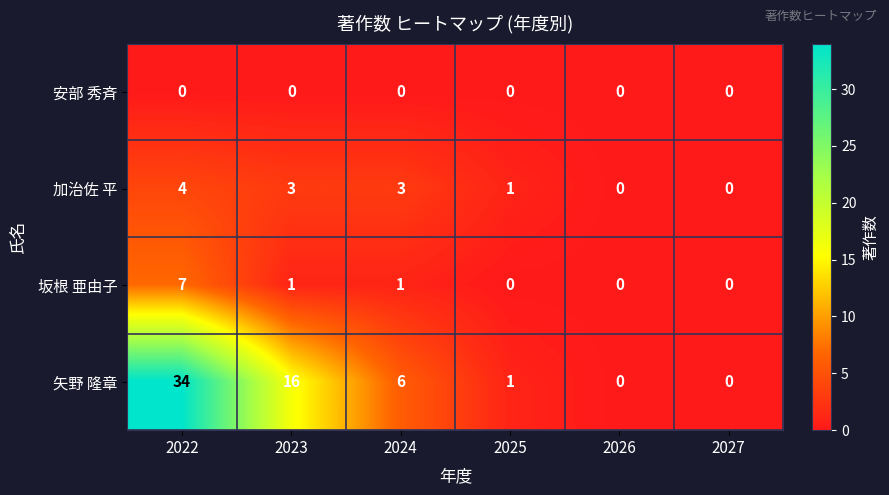

What is the total value across all series at 2025?

2